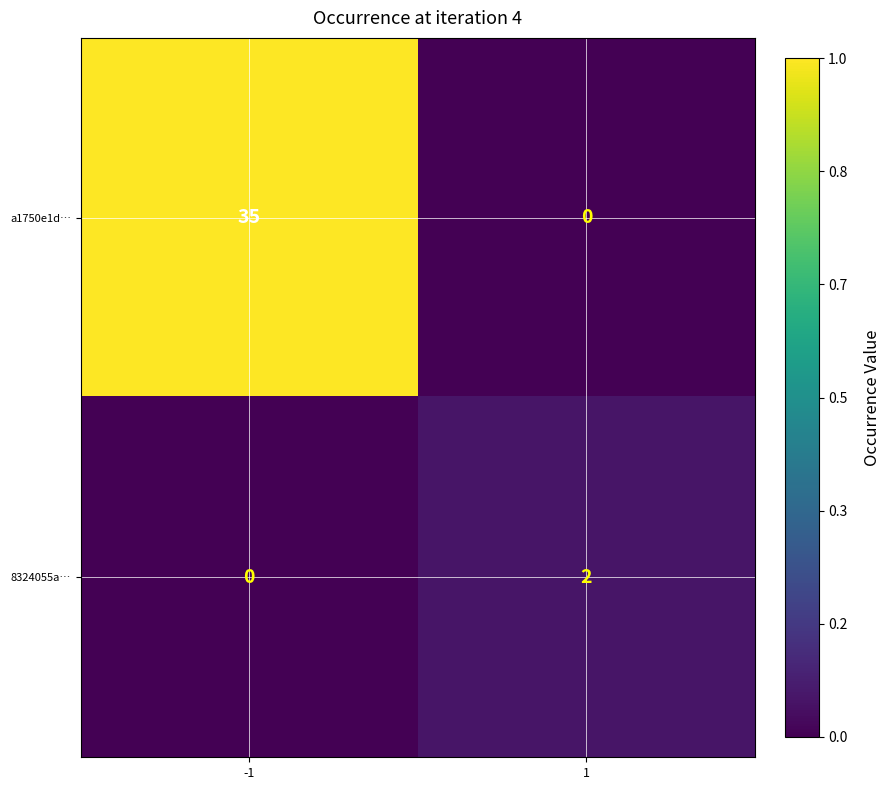

Read the a1750e1d… value at -1.

35